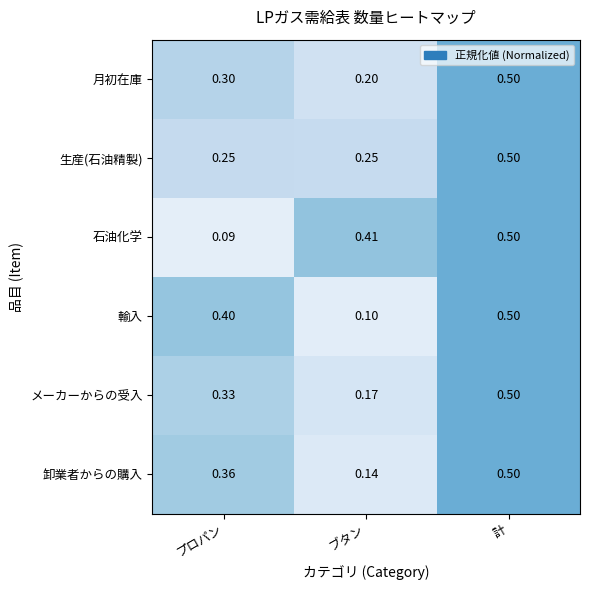

Which series changed the most between プロパン and ブタン?

石油化学